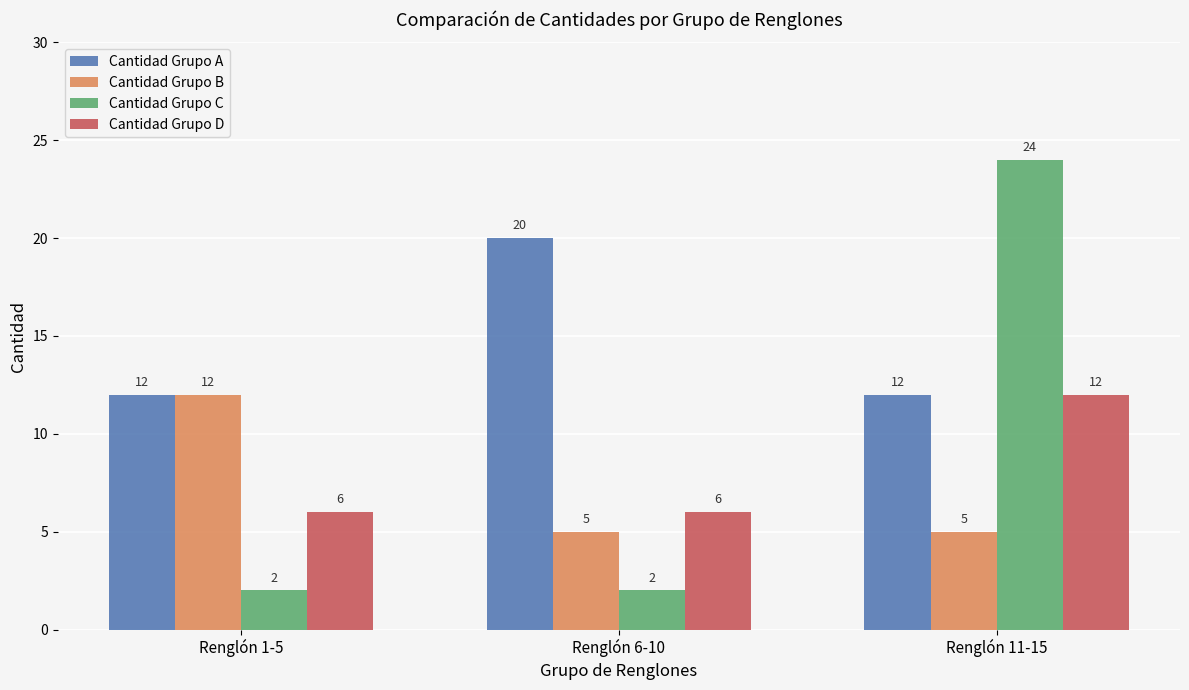

At which label does Cantidad Grupo D reach its peak?

Renglón 11-15